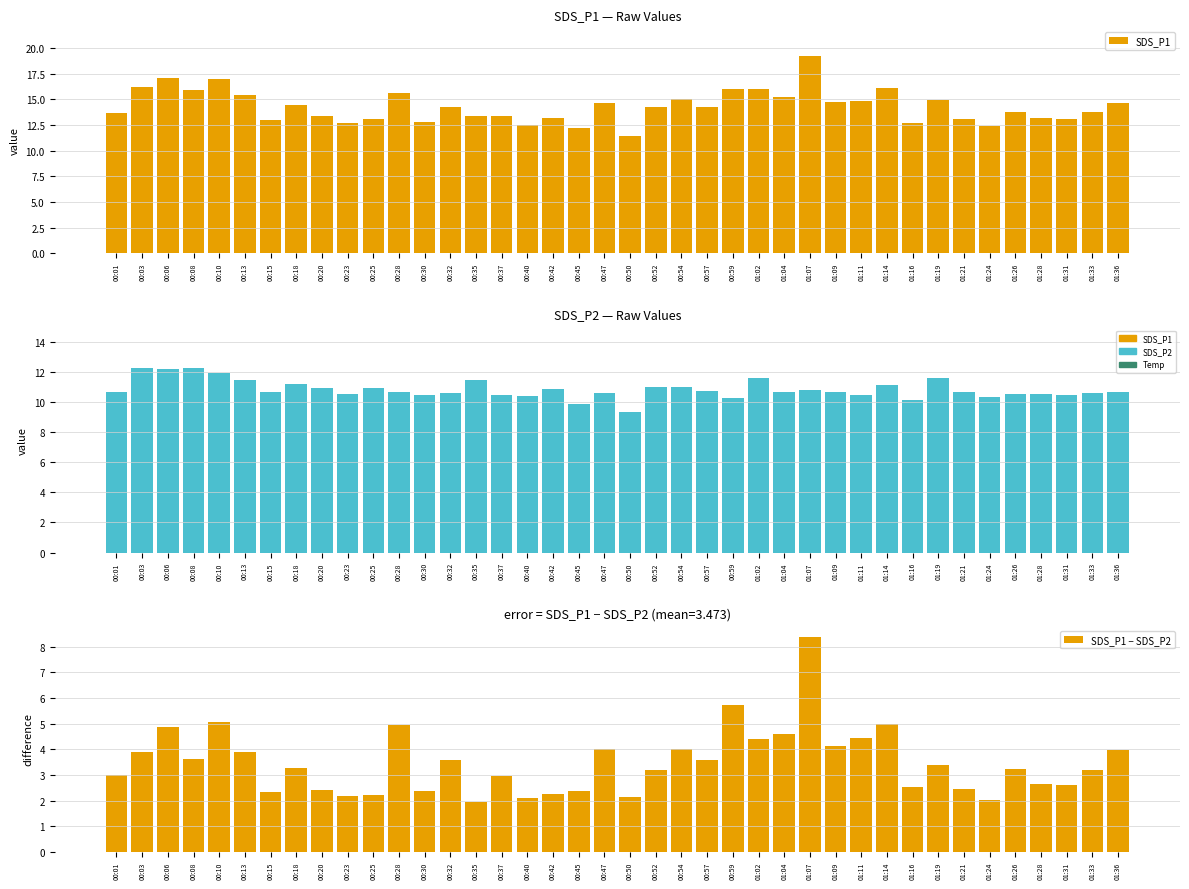

Between 01:19 and 01:21, which series saw the biggest shift?

SDS_P1